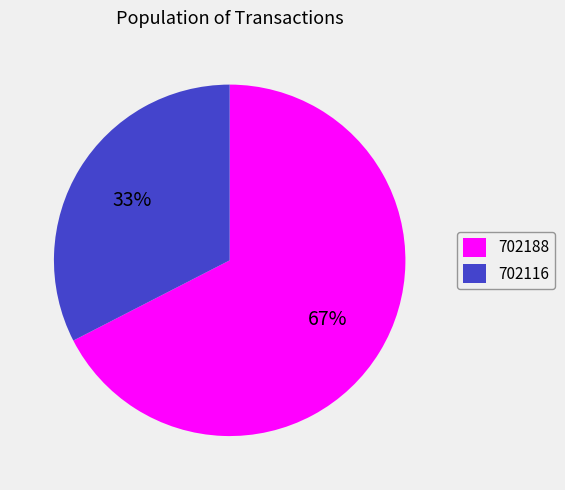

Between 702116 and 702188, which is larger?

702188